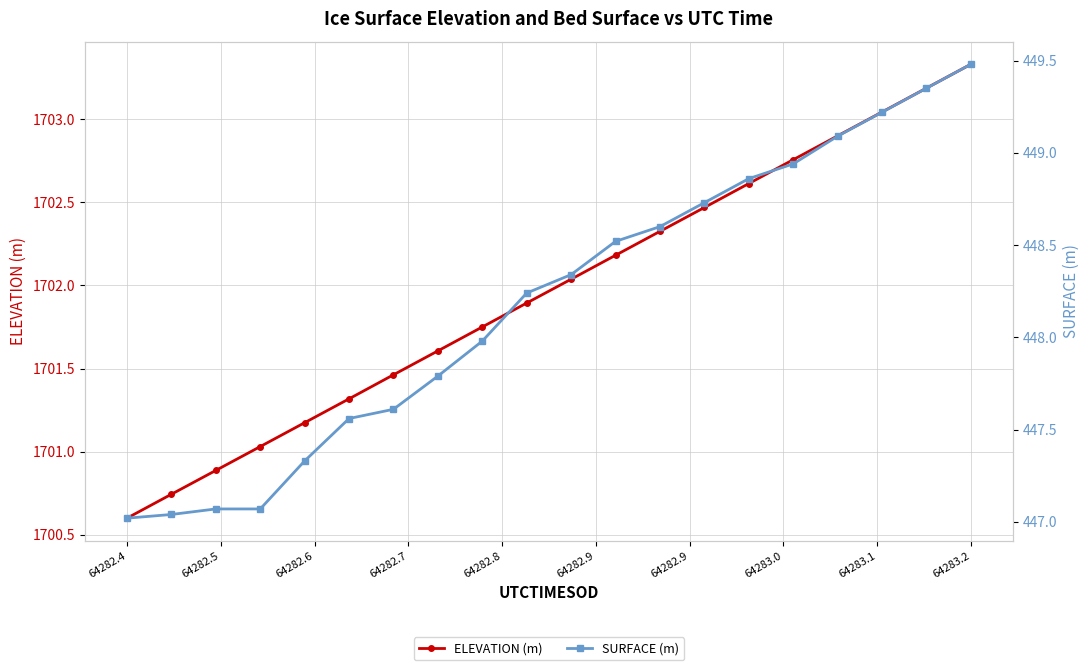

At which label does ELEVATION (m) reach its peak?

64283.2